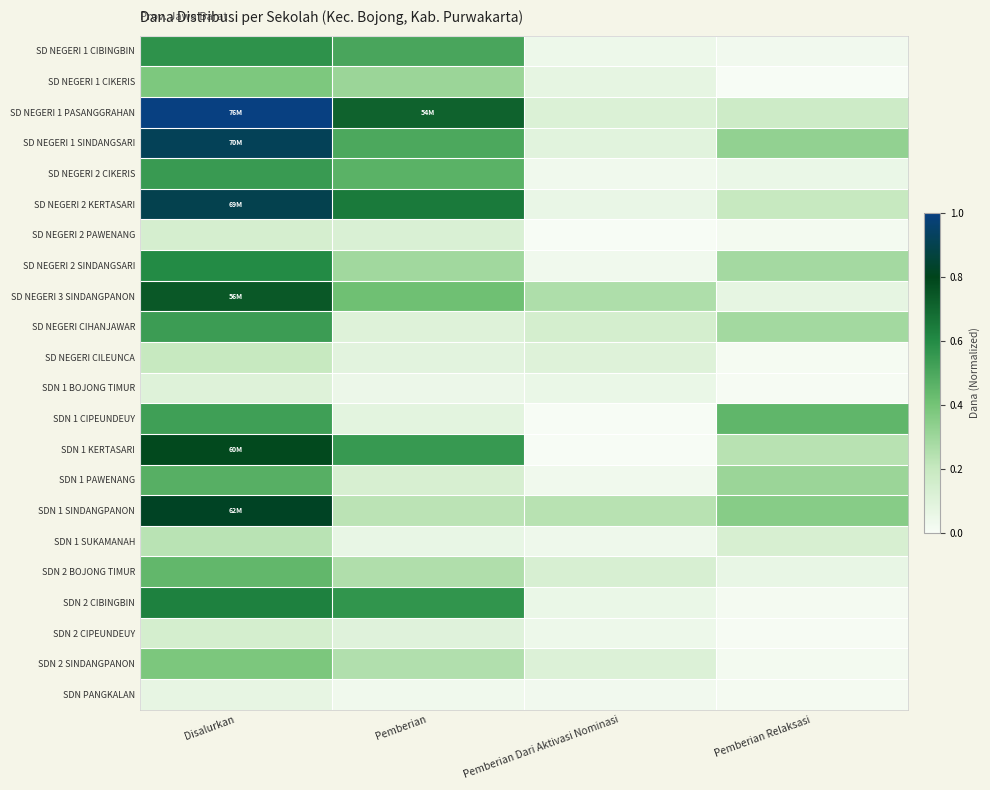

Which series has the largest total across all categories?

SD NEGERI 1 PASANGGRAHAN